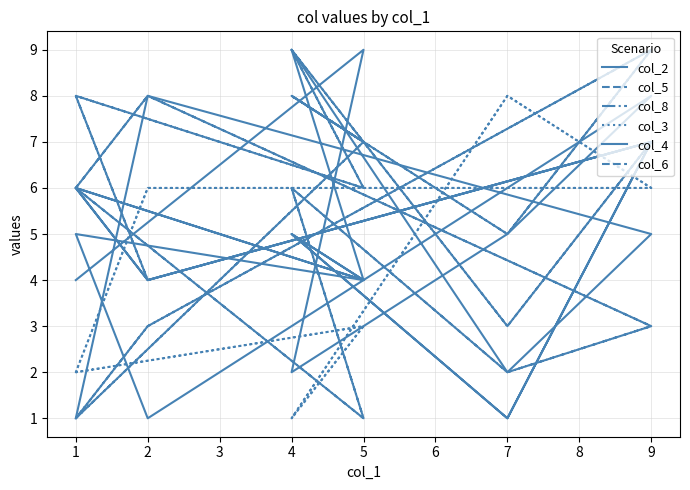

What is the value of the col_6 point at the 2nd from the left?

1